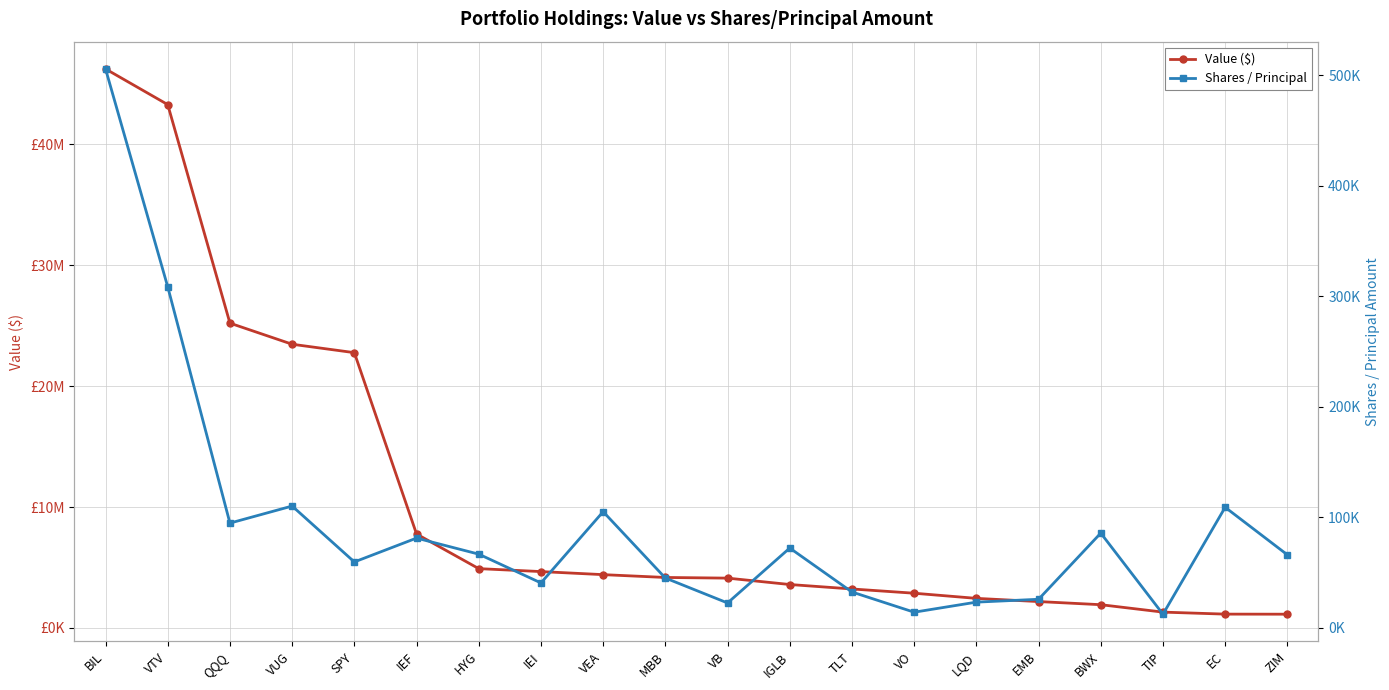

True or false: Value ($) and Shares / Principal intersect in this chart.

False